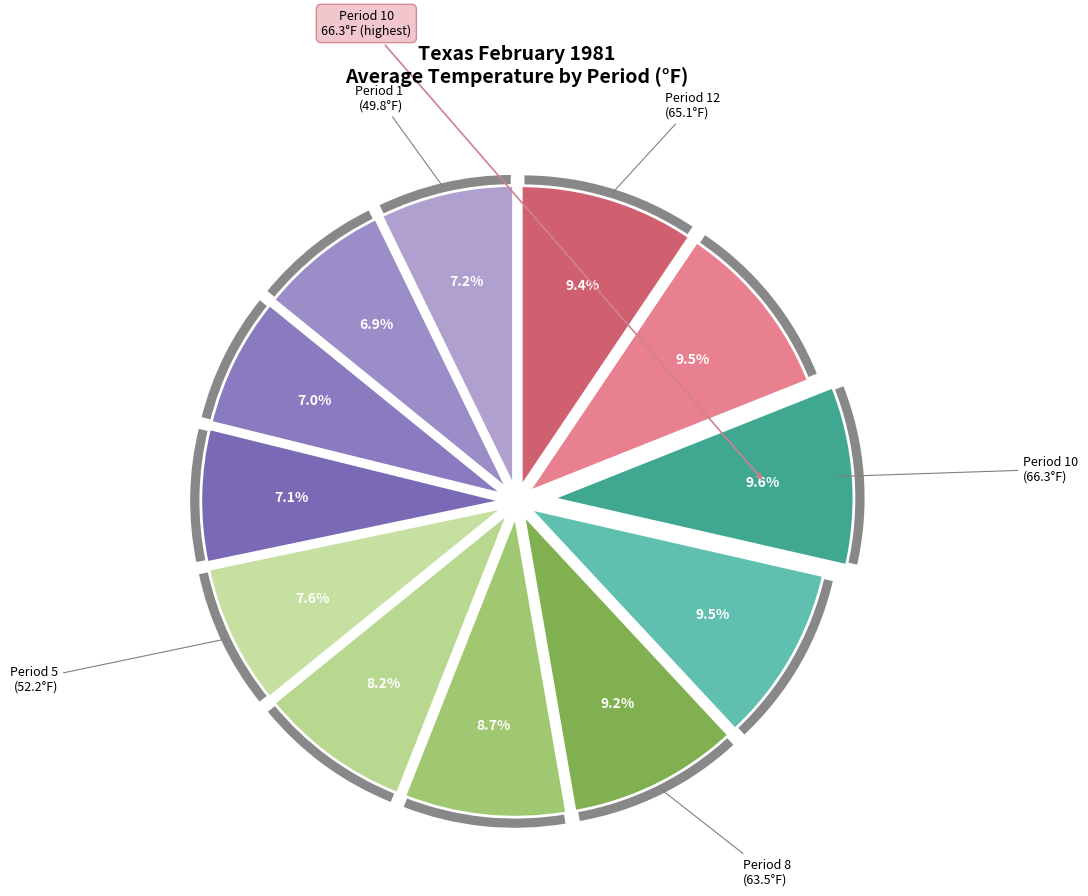

How many segments does this pie chart have?

12